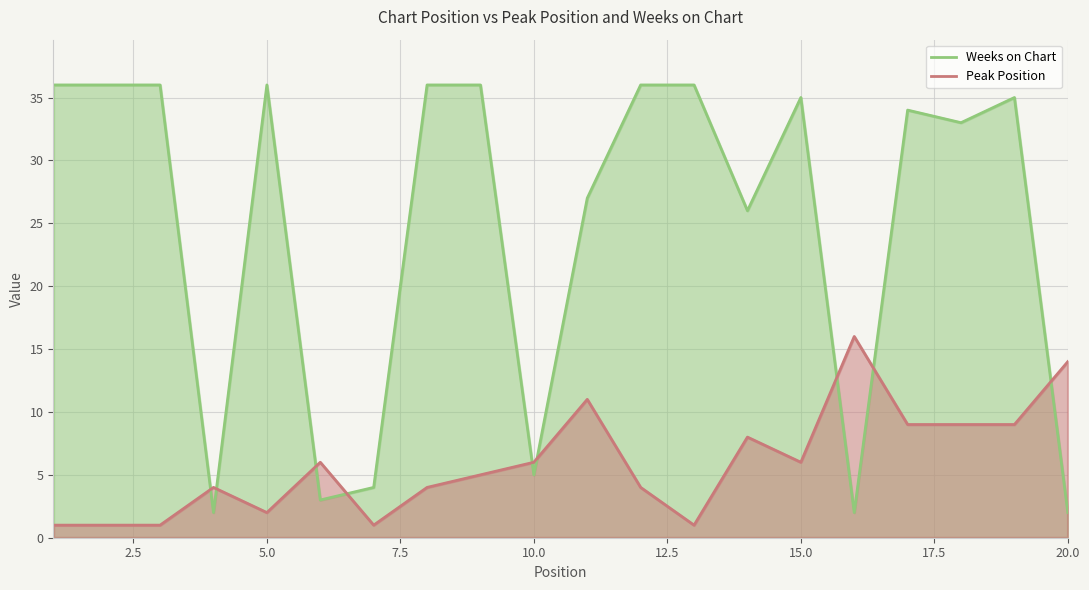

Read the Weeks on Chart value at 18.

33